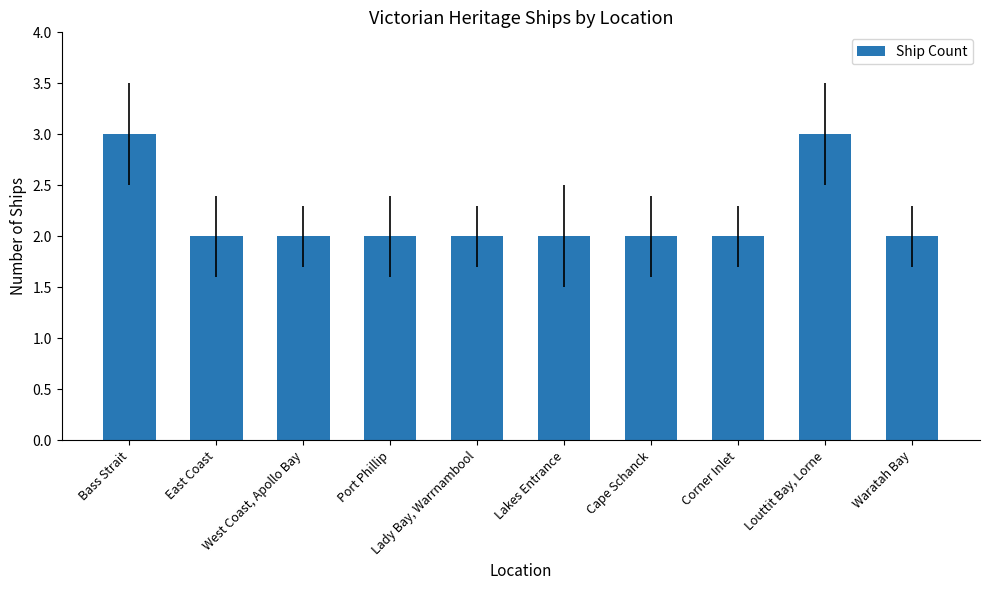

What is the greatest value displayed?

3